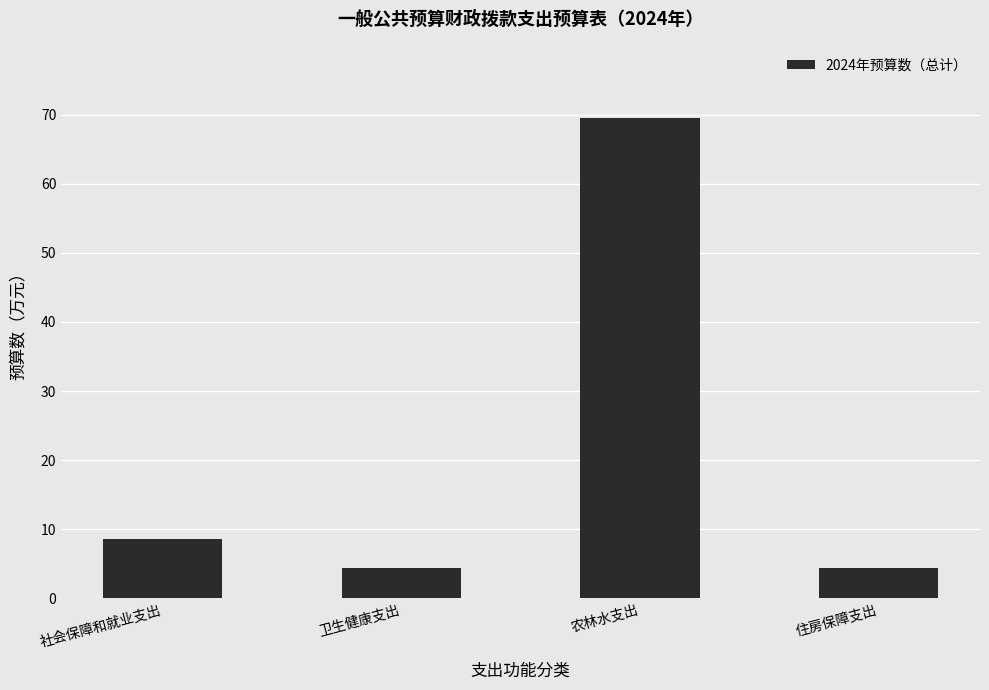

At which label is the value closest to 36?

社会保障和就业支出